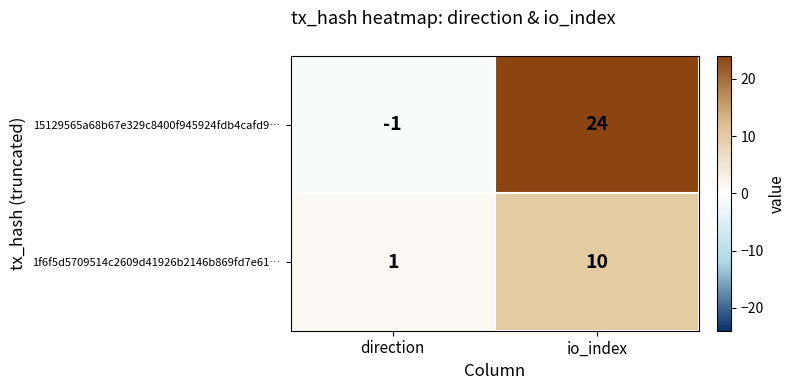

Reading left to right, what are all the values shown in this chart?

15129565a68b67e329c8400f945924fdb4cafd9…: direction=-1	io_index=24
1f6f5d5709514c2609d41926b2146b869fd7e61…: direction=1	io_index=10